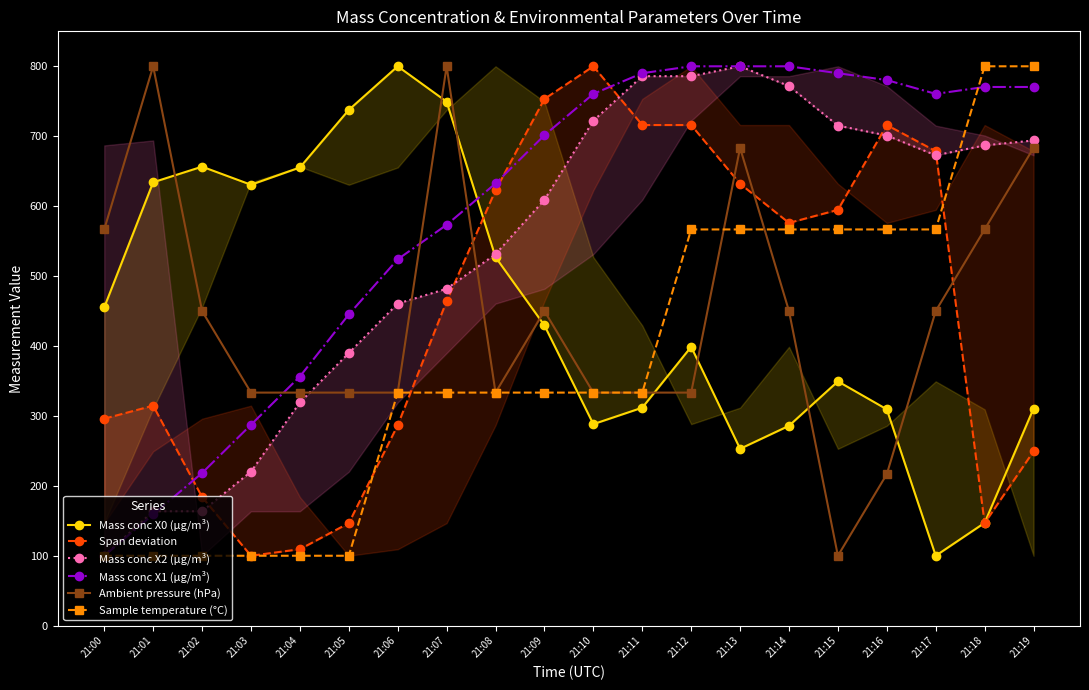

Reading left to right, what are all the values shown in this chart?

Mass conc X0 (μg/m³): 21:00=455.3	21:01=634.1	21:02=656.5	21:03=630.6	21:04=655.3	21:05=737.6	21:06=800.0	21:07=749.4	21:08=527.1	21:09=429.4	21:10=288.2	21:11=311.8	21:12=398.8	21:13=252.9	21:14=285.9	21:15=349.4	21:16=309.4	21:17=100.0	21:18=147.1	21:19=310.6
Span deviation: 21:00=296.0	21:01=314.7	21:02=184.0	21:03=100.0	21:04=109.3	21:05=146.7	21:06=286.7	21:07=464.0	21:08=622.7	21:09=753.3	21:10=800.0	21:11=716.0	21:12=716.0	21:13=632.0	21:14=576.0	21:15=594.7	21:16=716.0	21:17=678.7	21:18=146.7	21:19=249.3
Mass conc X2 (μg/m³): 21:00=100.0	21:01=163.6	21:02=163.6	21:03=220.2	21:04=319.2	21:05=389.9	21:06=460.6	21:07=481.8	21:08=531.3	21:09=609.1	21:10=722.2	21:11=785.9	21:12=785.9	21:13=800.0	21:14=771.7	21:15=715.2	21:16=701.0	21:17=672.7	21:18=686.9	21:19=693.9
Mass conc X1 (μg/m³): 21:00=100.0	21:01=159.2	21:02=218.3	21:03=287.3	21:04=356.3	21:05=445.1	21:06=523.9	21:07=573.2	21:08=632.4	21:09=701.4	21:10=760.6	21:11=790.1	21:12=800.0	21:13=800.0	21:14=800.0	21:15=790.1	21:16=780.3	21:17=760.6	21:18=770.4	21:19=770.4
Ambient pressure (hPa): 21:00=566.7	21:01=800.0	21:02=450.0	21:03=333.3	21:04=333.3	21:05=333.3	21:06=333.3	21:07=800.0	21:08=333.3	21:09=450.0	21:10=333.3	21:11=333.3	21:12=333.3	21:13=683.3	21:14=450.0	21:15=100.0	21:16=216.7	21:17=450.0	21:18=566.7	21:19=683.3
Sample temperature (°C): 21:00=100.0	21:01=100.0	21:02=100.0	21:03=100.0	21:04=100.0	21:05=100.0	21:06=333.3	21:07=333.3	21:08=333.3	21:09=333.3	21:10=333.3	21:11=333.3	21:12=566.7	21:13=566.7	21:14=566.7	21:15=566.7	21:16=566.7	21:17=566.7	21:18=800.0	21:19=800.0